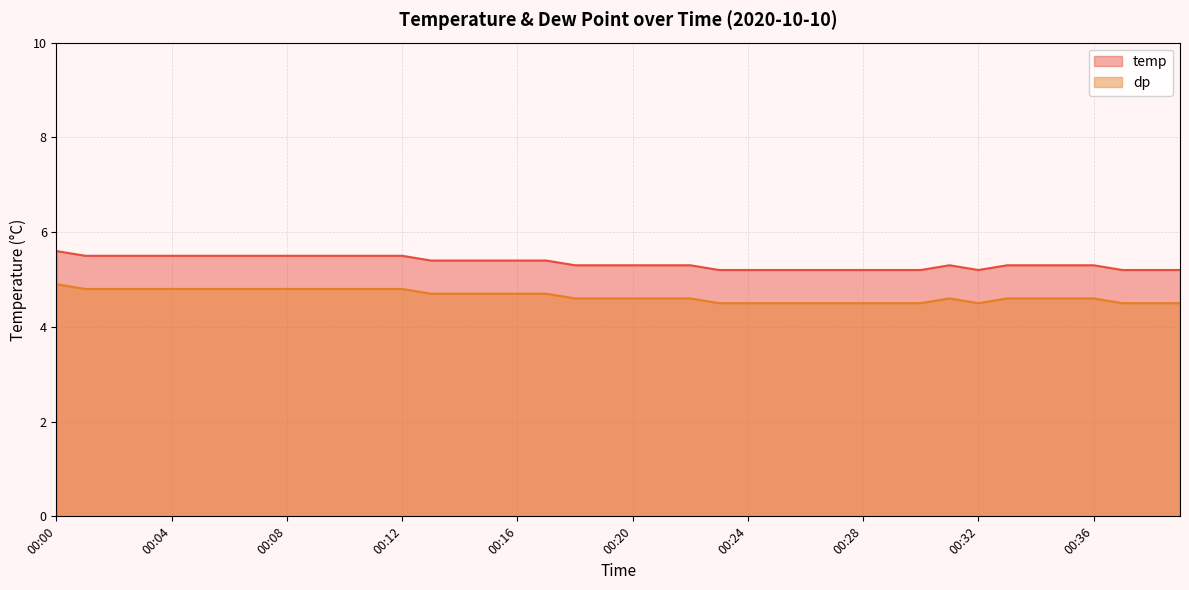

Rank the series by their average value, from lowest to highest.

dp, temp